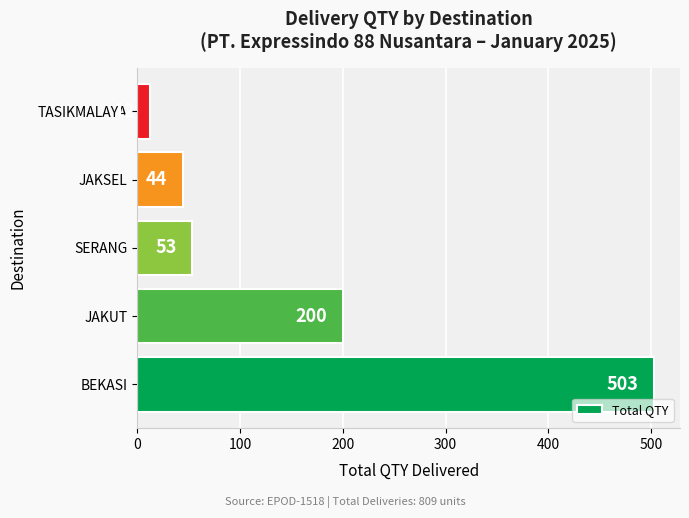

List the labels in order of value, smallest first.

TASIKMALAYA, JAKSEL, SERANG, JAKUT, BEKASI